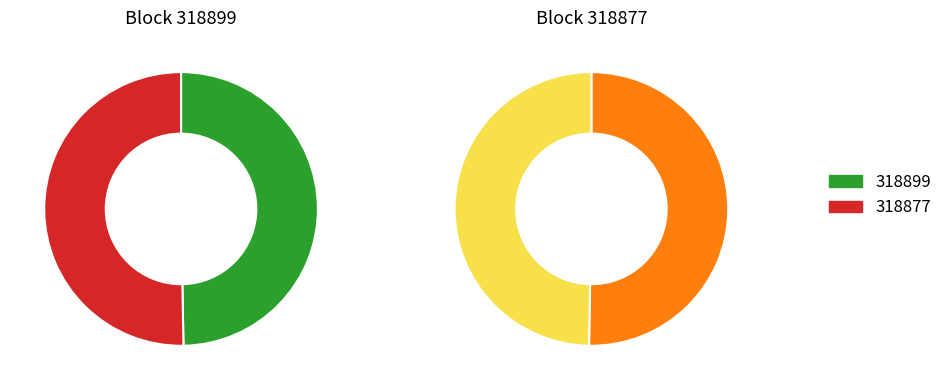

Do 318877 and 318899 together represent more than half of the pie?

Yes